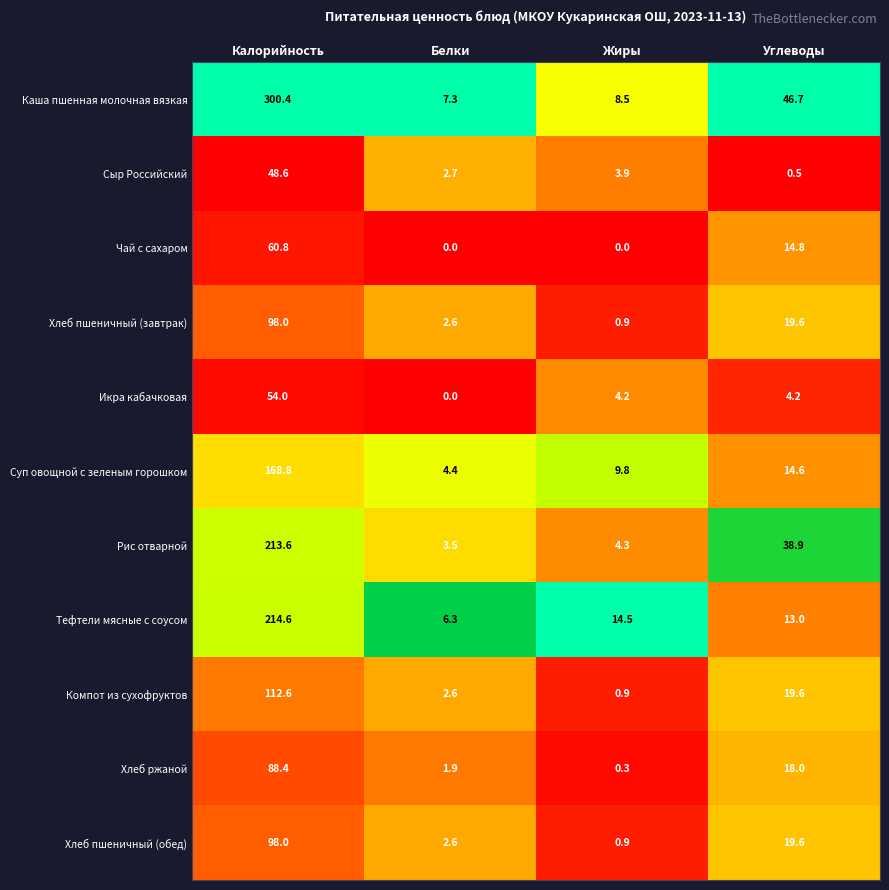

List the labels in order of Хлеб пшеничный (завтрак) value, smallest first.

Жиры, Белки, Углеводы, Калорийность